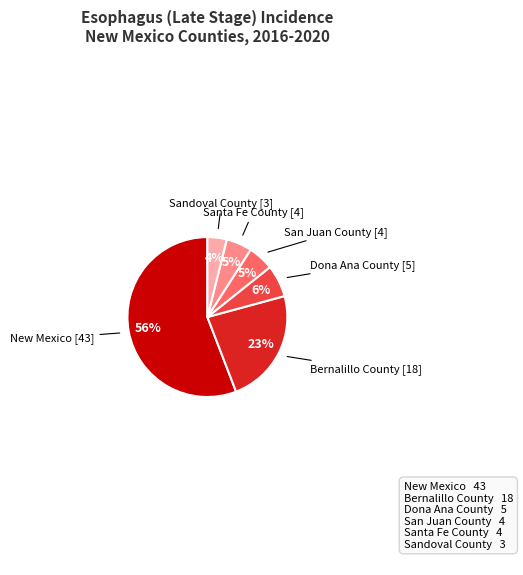

To the nearest percent, what is the average slice percentage?

17%